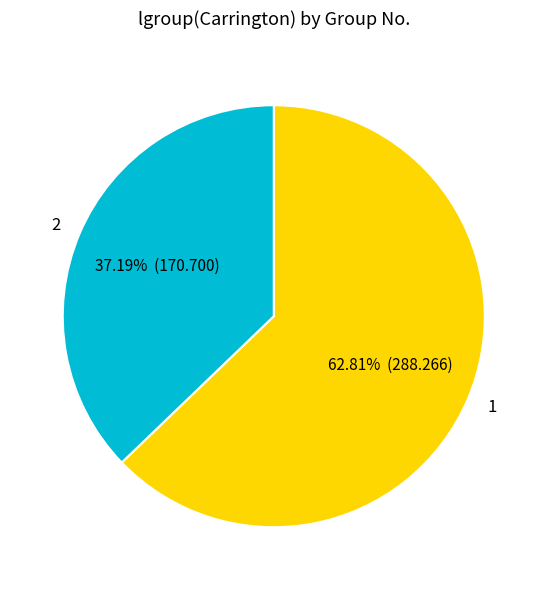

Between 2 and 1, which is larger?

1